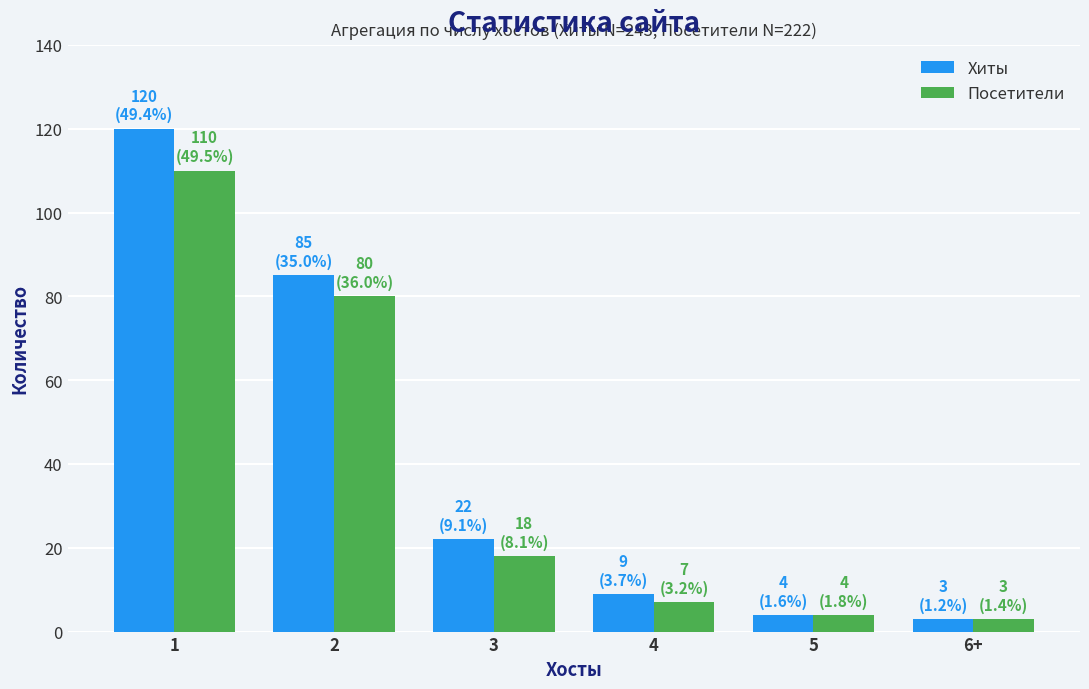

The value of Посетители at 3 is 18. True or false?

True